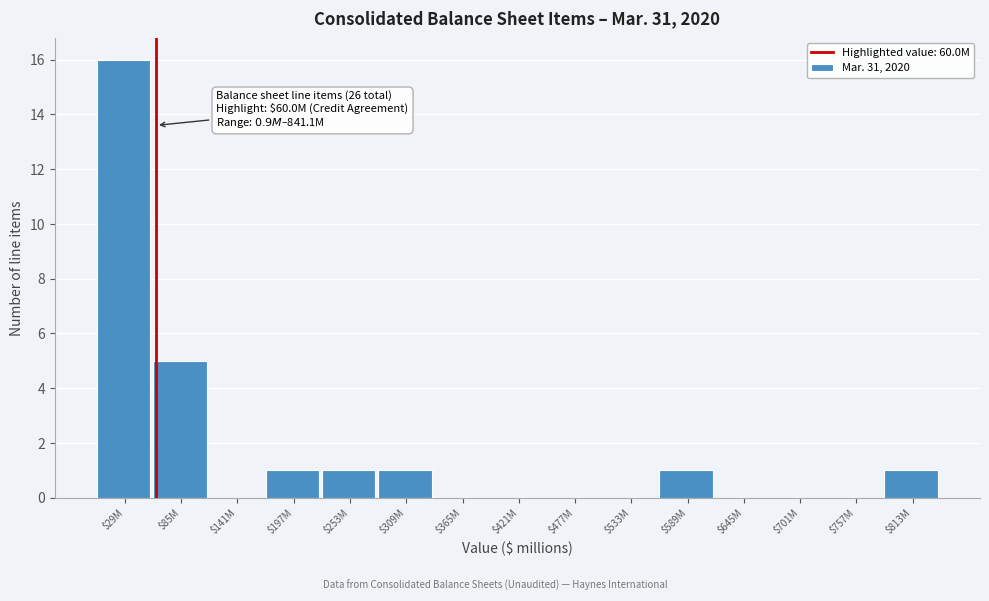

Which label corresponds to the largest value in the chart?

$29M